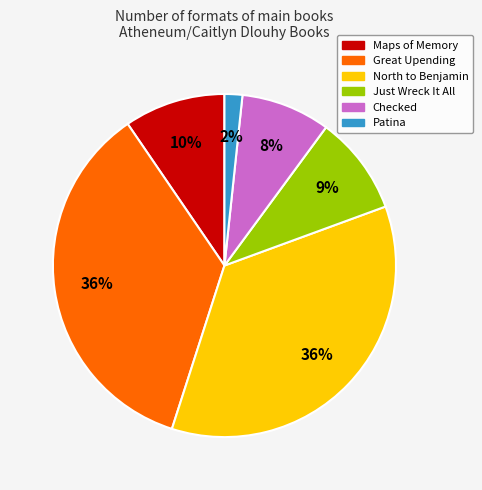

To the nearest percent, what is the combined percentage of Checked and North to Benjamin?

44%